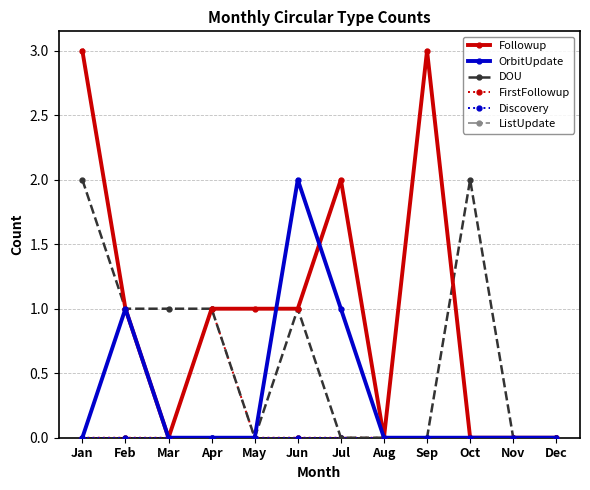

Between Nov and Feb, which is larger?

Feb